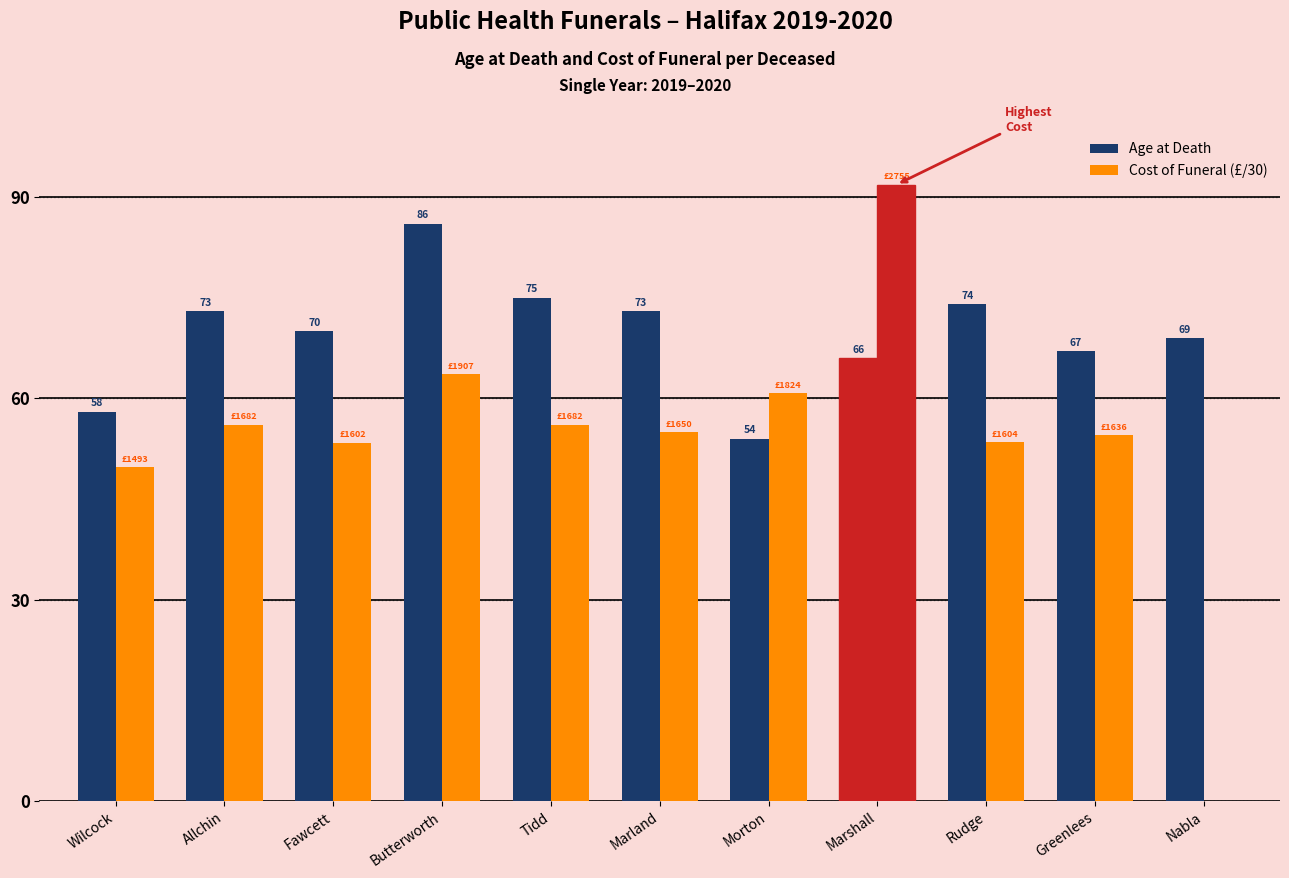

What is the difference between the maximum and minimum values in the Cost of Funeral (£/30) series?

91.8